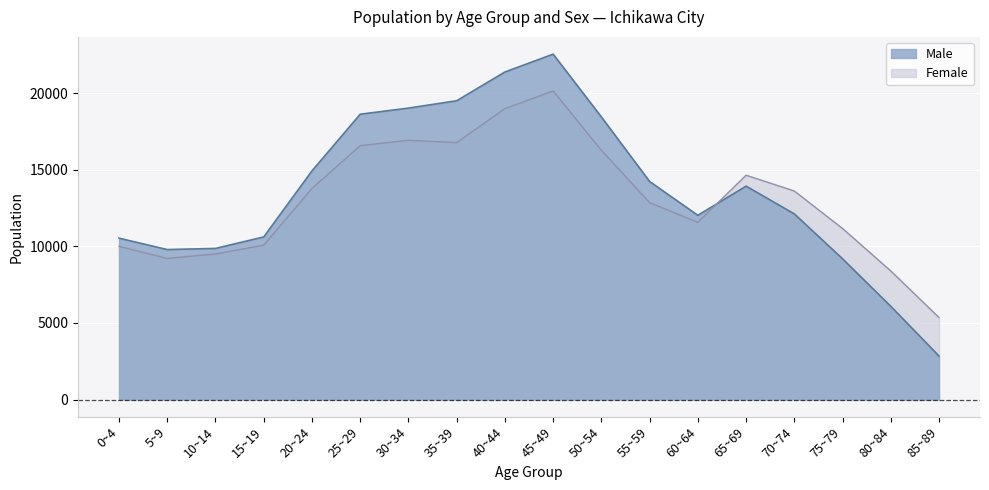

Reading right to left, what are all the values shown in this chart?

Male: 85~89=2834	80~84=6084	75~79=9182	70~74=12115	65~69=13924	60~64=12021	55~59=14228	50~54=18440	45~49=22539	40~44=21374	35~39=19497	30~34=19019	25~29=18619	20~24=14919	15~19=10610	10~14=9861	5~9=9786	0~4=10531
Female: 85~89=5350	80~84=8391	75~79=11160	70~74=13609	65~69=14638	60~64=11563	55~59=12848	50~54=16266	45~49=20135	40~44=18983	35~39=16766	30~34=16918	25~29=16568	20~24=13773	15~19=10071	10~14=9498	5~9=9208	0~4=9993